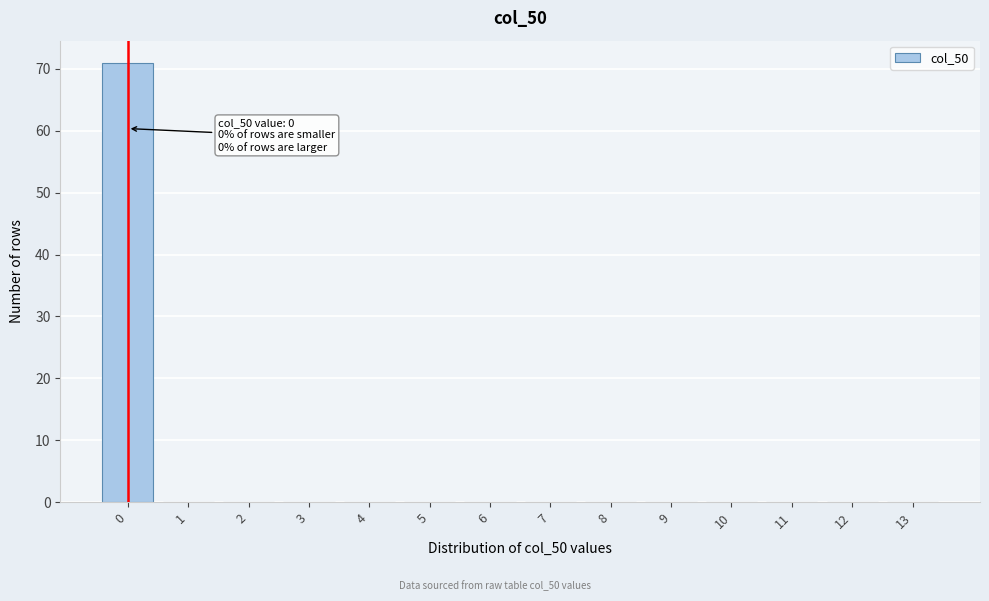

Reading right to left, what are all the values shown in this chart?

13=0	12=0	11=0	10=0	9=0	8=0	7=0	6=0	5=0	4=0	3=0	2=0	1=0	0=71